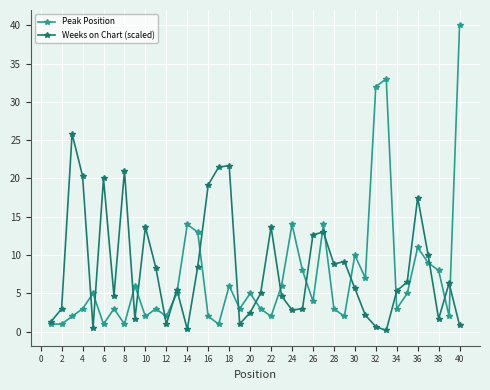

Which series has the largest range (max minus min)?

Peak Position